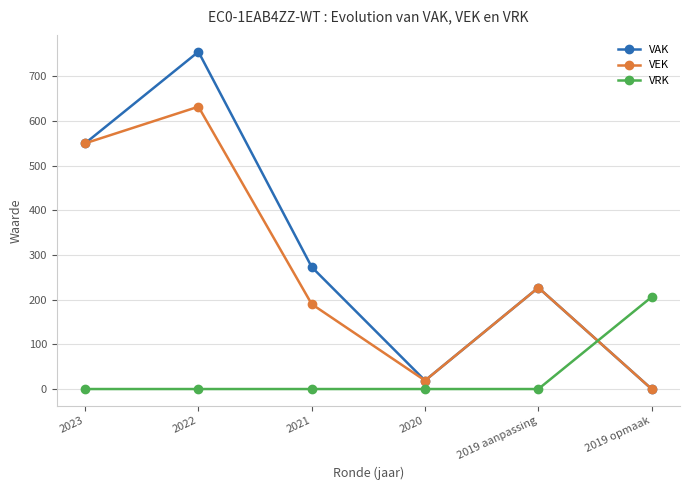

What is the difference between the highest and lowest values at 2019 opmaak?

206